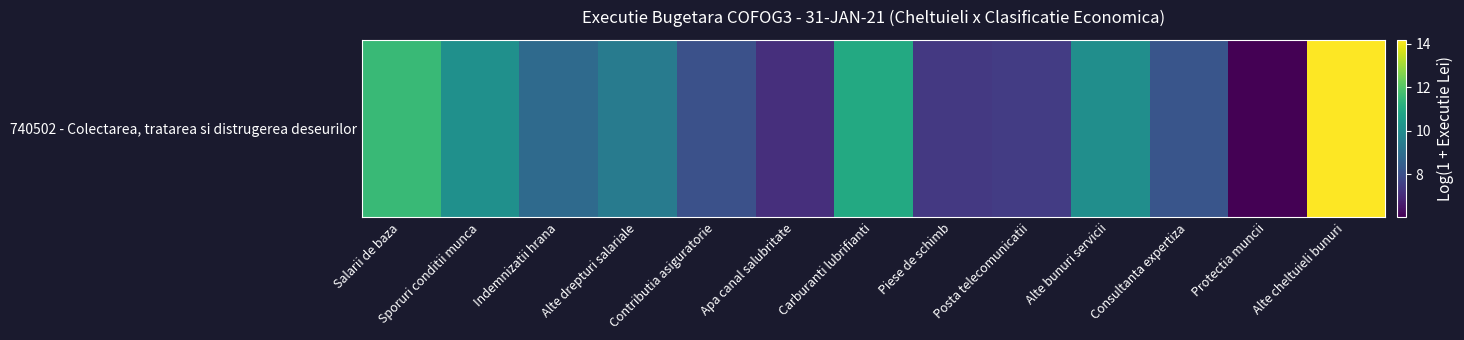

Which has a higher value, Protectia muncii or Consultanta expertiza?

Consultanta expertiza